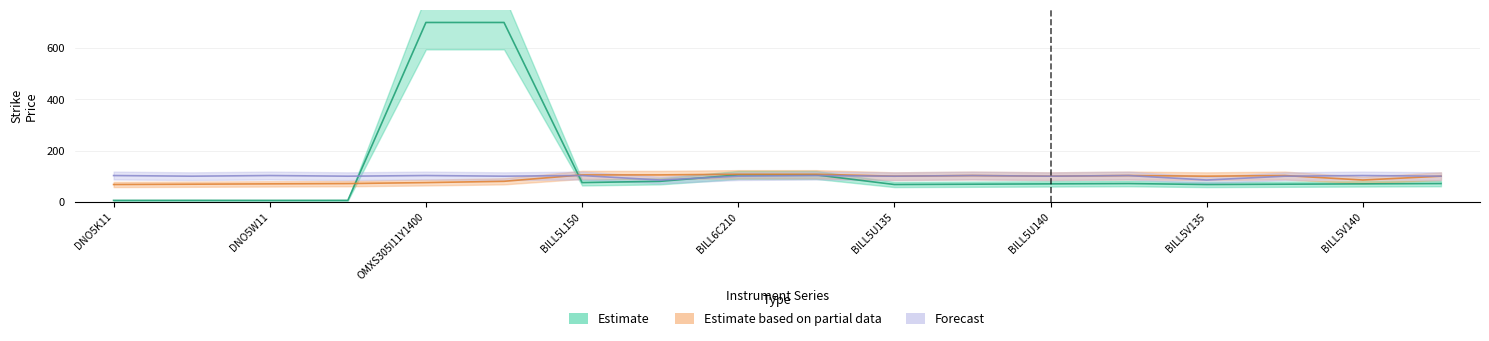

What is the smallest value displayed?

5.5